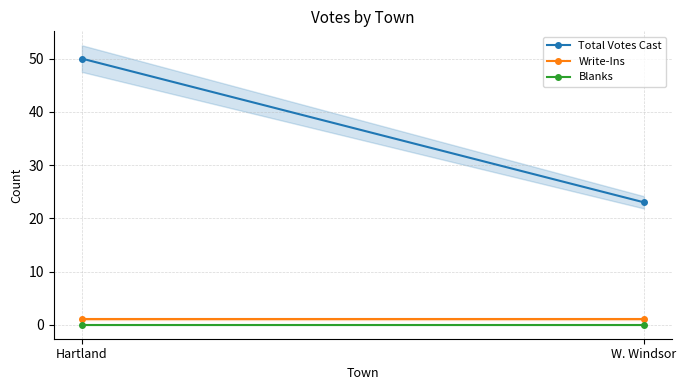

Rank the categories by Blanks value from lowest to highest.

Hartland, W. Windsor